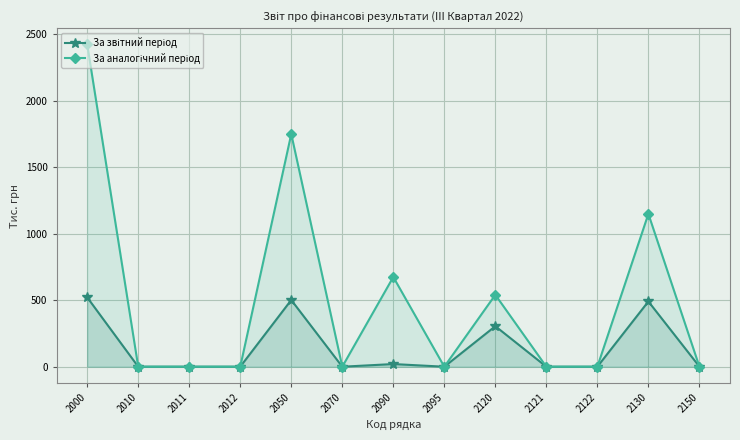

True or false: За звітний період has a value of -328 at 2070.

False